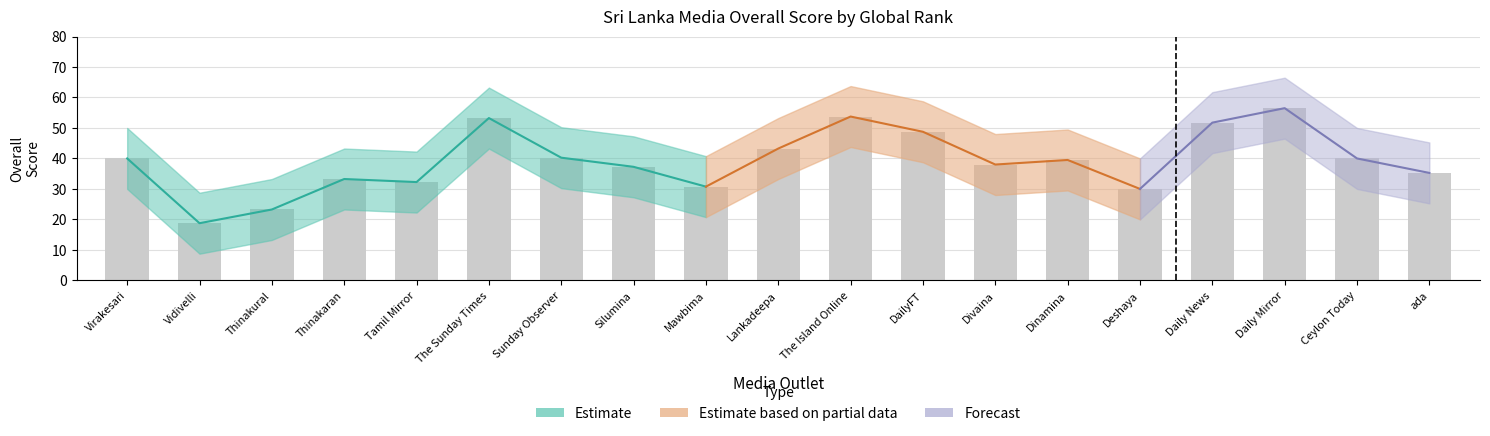

At which category is the sum across all series the highest?

Daily Mirror